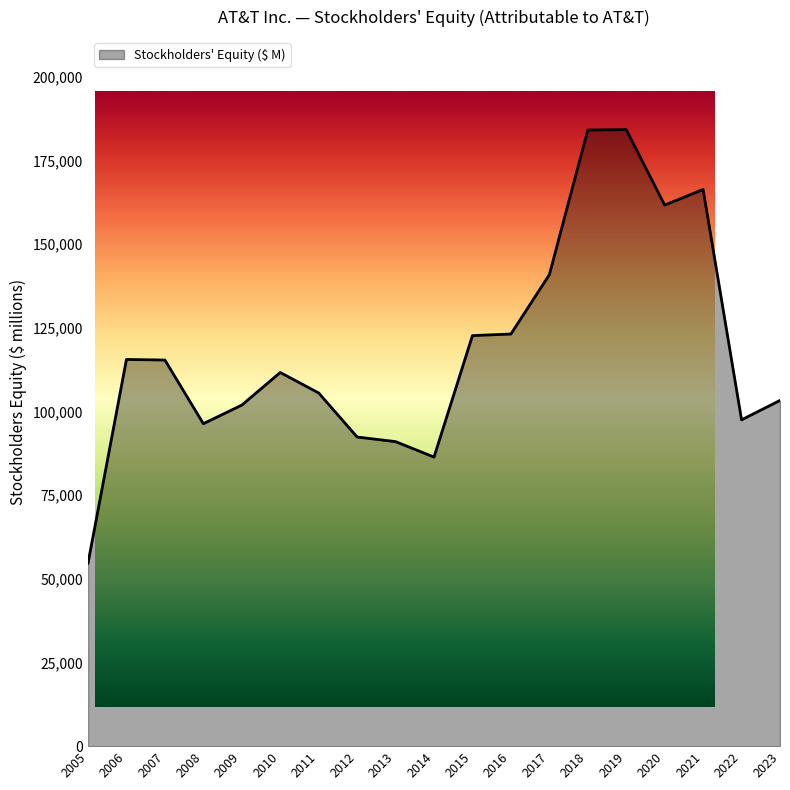

How many lines are shown in the chart?

1